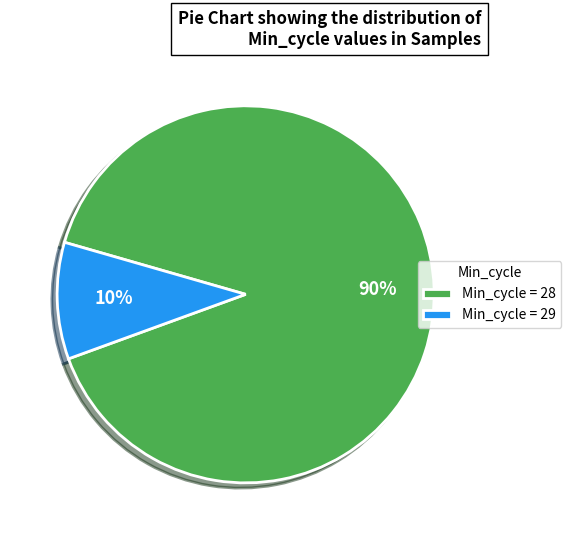

The Min_cycle = 28 slice represents 99% of the pie. True or false?

False